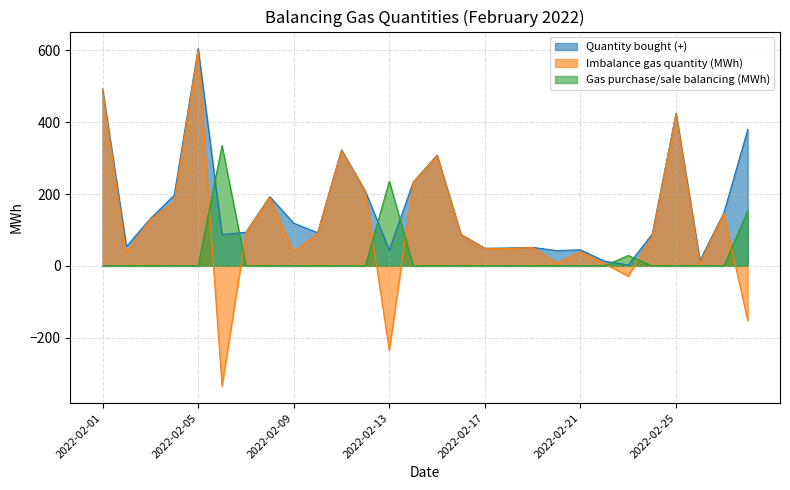

At which category does Gas purchase/sale balancing (MWh) reach its first local peak?

2022-02-06